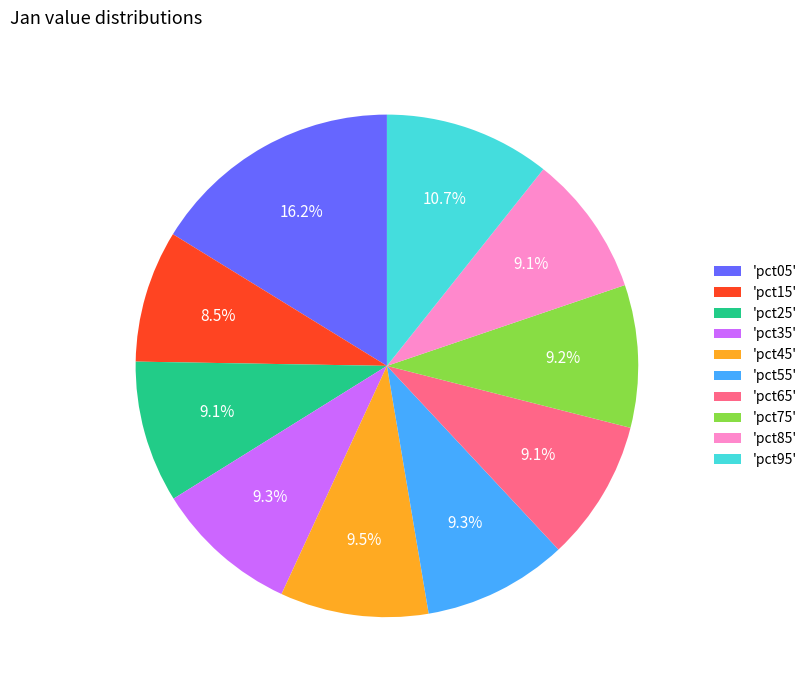

How many slices are in this pie chart?

10